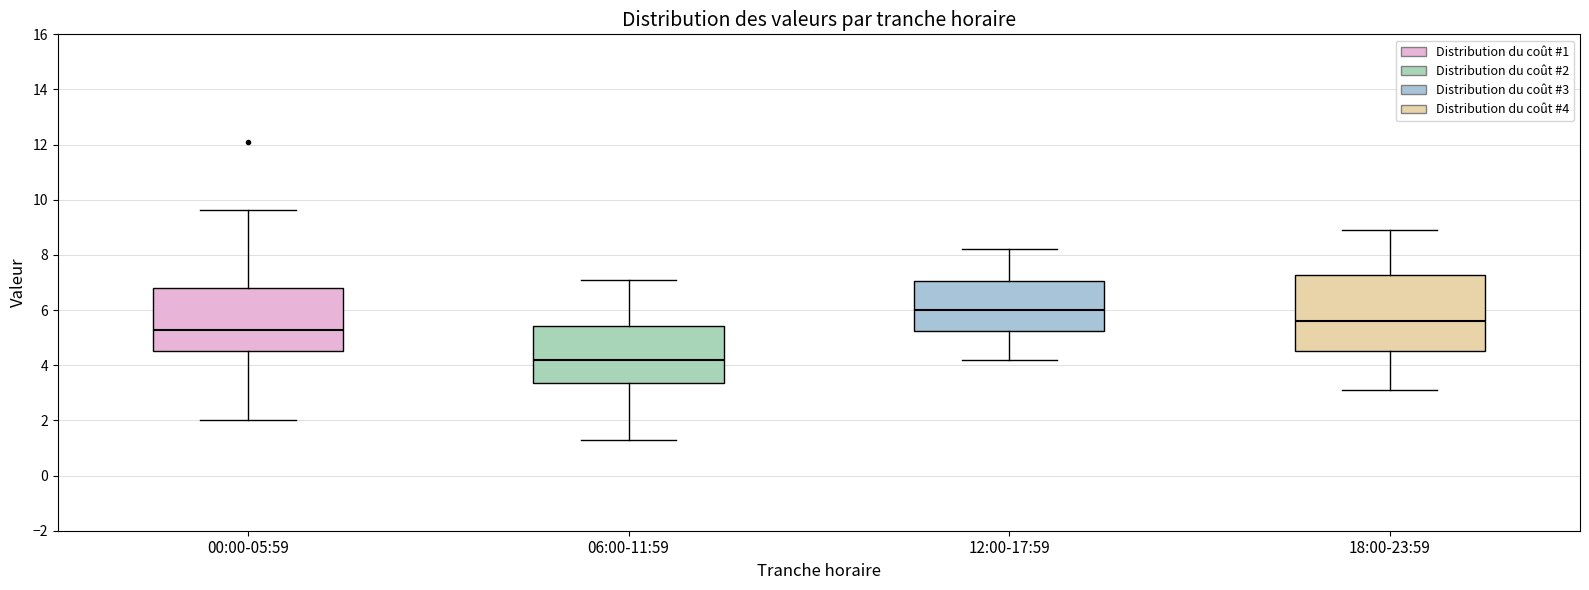

Comparing the boxes themselves (not the whiskers), which one is the tallest?

18:00-23:59